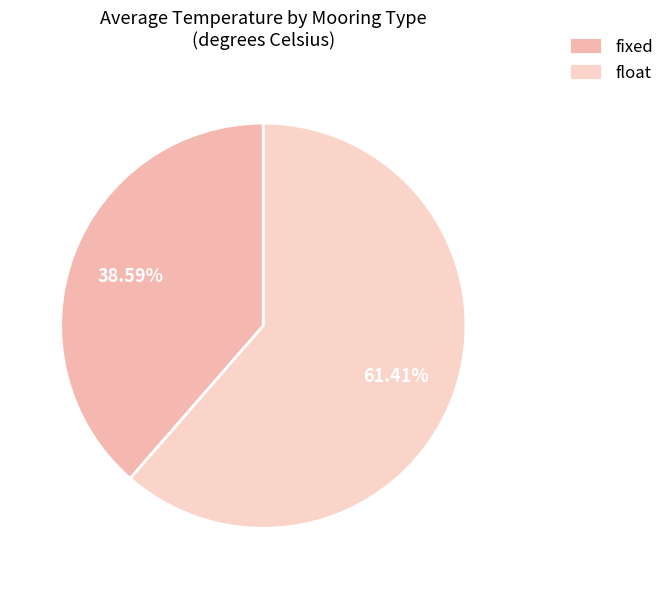

Does fixed account for over 50% of the chart?

No